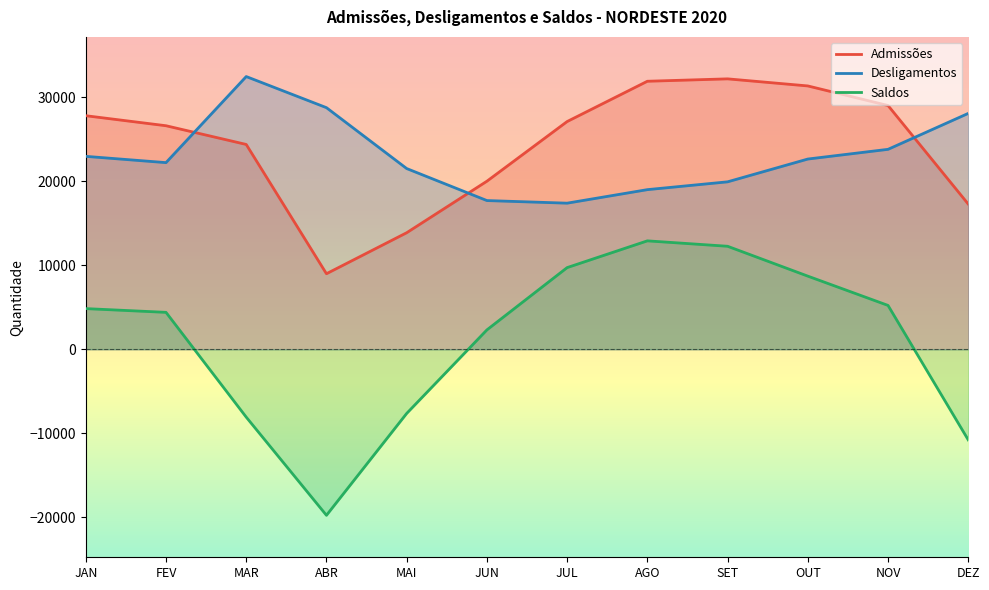

What are all the series names shown in the legend?

Admissões, Desligamentos, Saldos